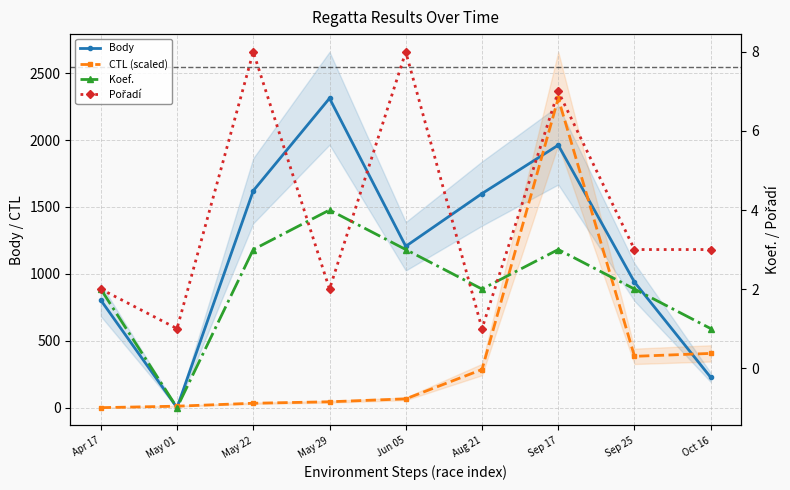

What is the sum of all CTL (scaled) values?

3539.2